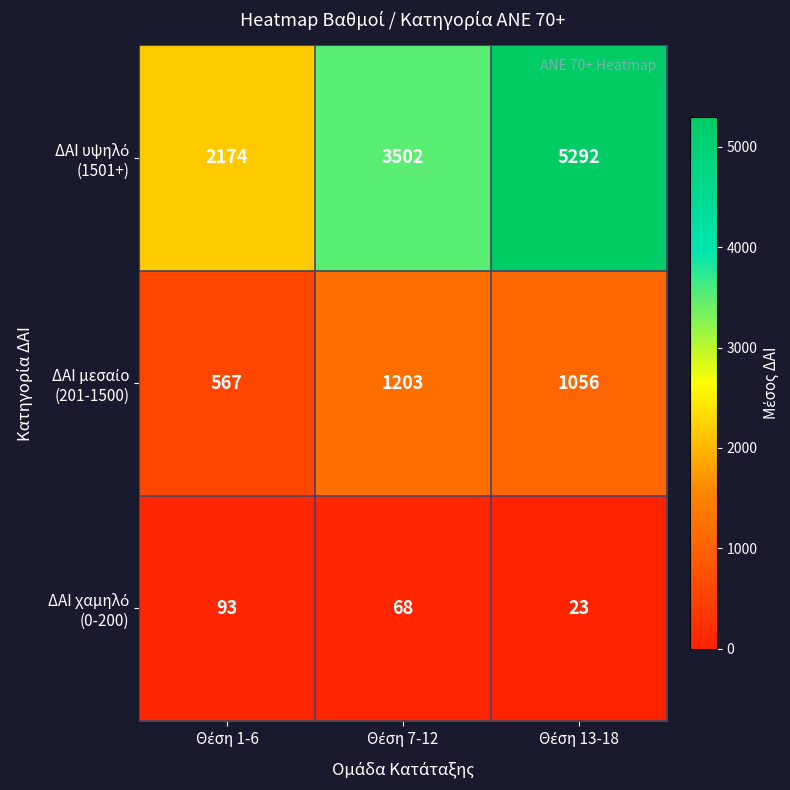

At how many categories does at least one series exceed 580?

3